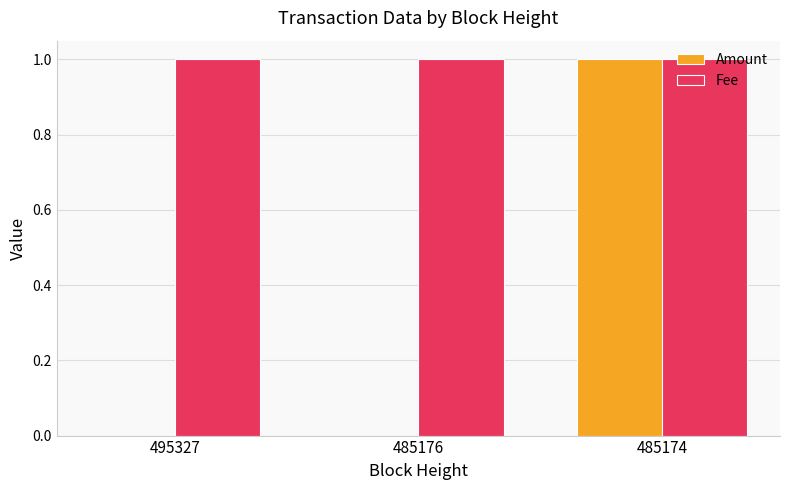

What is the total value across all series at 495327?

1